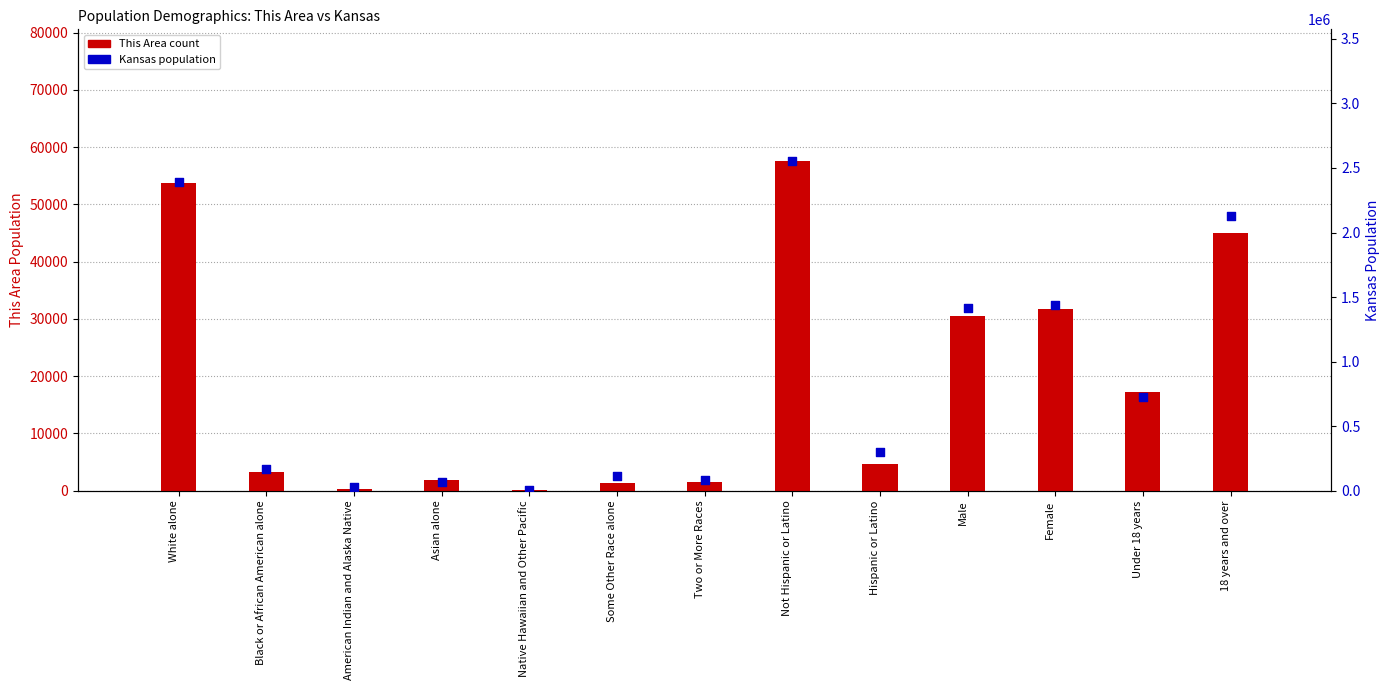

At which category is the sum across all series the highest?

Not Hispanic or Latino